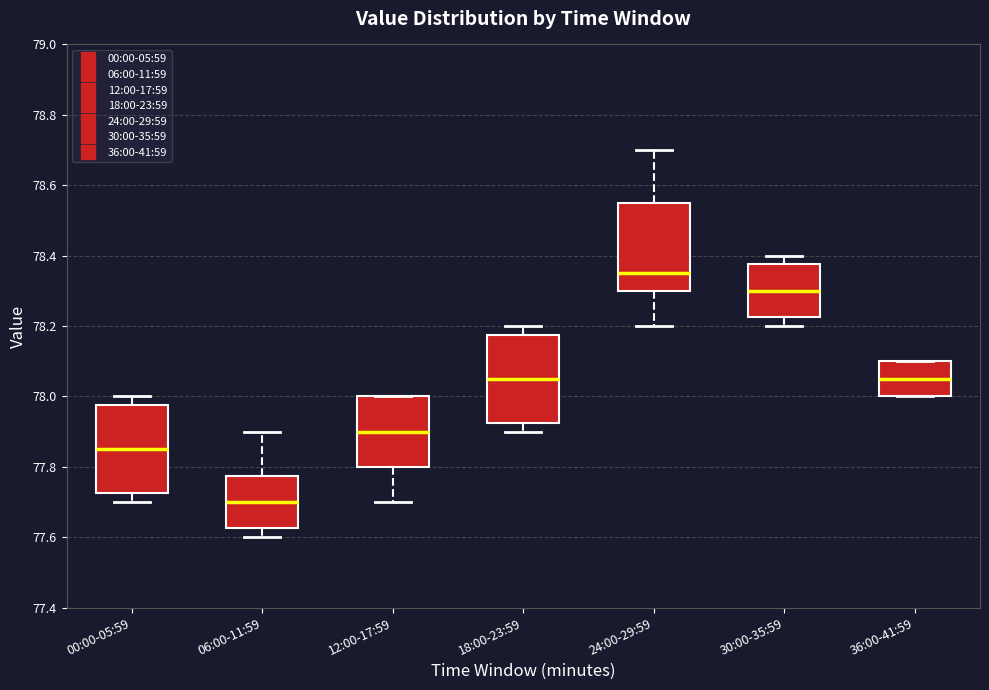

Reading left to right, transcribe this box plot: for each box, give where its median line is, the range the box spans, and where its two whiskers end, as read against the y-axis. The values are not printed on the chart, so give them approximately, as read against the axis.

00:00-05:59: median 77.86, box 77.72 to 77.98, whiskers 77.70 to 78.00
06:00-11:59: median 77.70, box 77.62 to 77.78, whiskers 77.60 to 77.90
12:00-17:59: median 77.90, box 77.80 to 78.00, whiskers 77.70 to 78.00
18:00-23:59: median 78.06, box 77.92 to 78.18, whiskers 77.90 to 78.20
24:00-29:59: median 78.36, box 78.30 to 78.56, whiskers 78.20 to 78.70
30:00-35:59: median 78.30, box 78.22 to 78.38, whiskers 78.20 to 78.40
36:00-41:59: median 78.06, box 78.00 to 78.10, whiskers 78.00 to 78.10